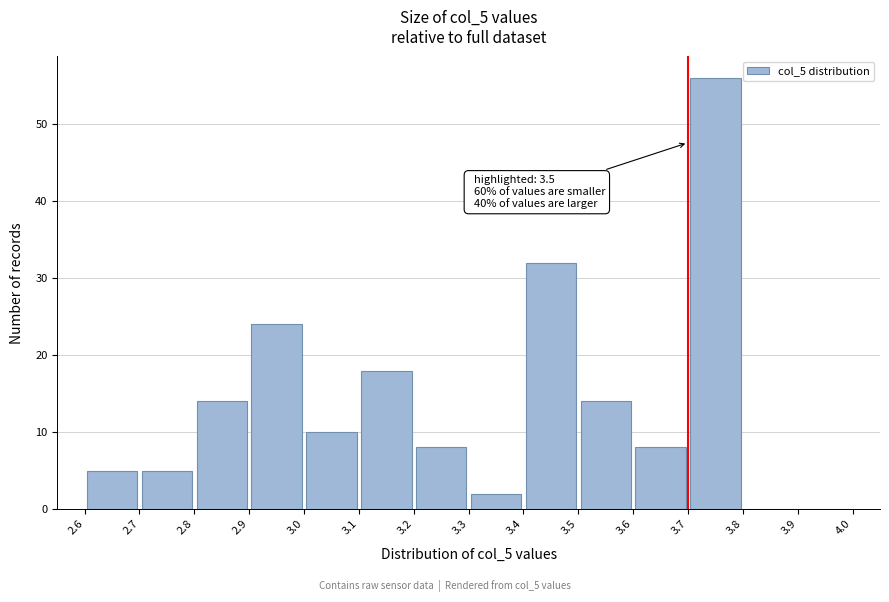

Over which range of the x-axis is the bar tallest?

3.7 to 3.8